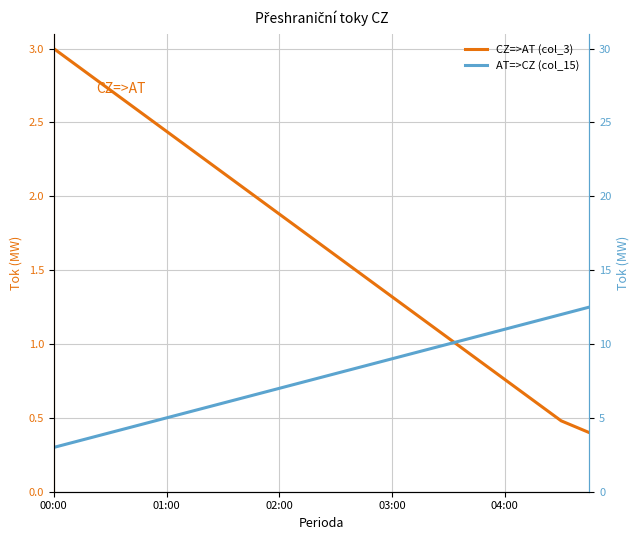

What is the average value of the CZ=>AT (col_3) series?

1.7